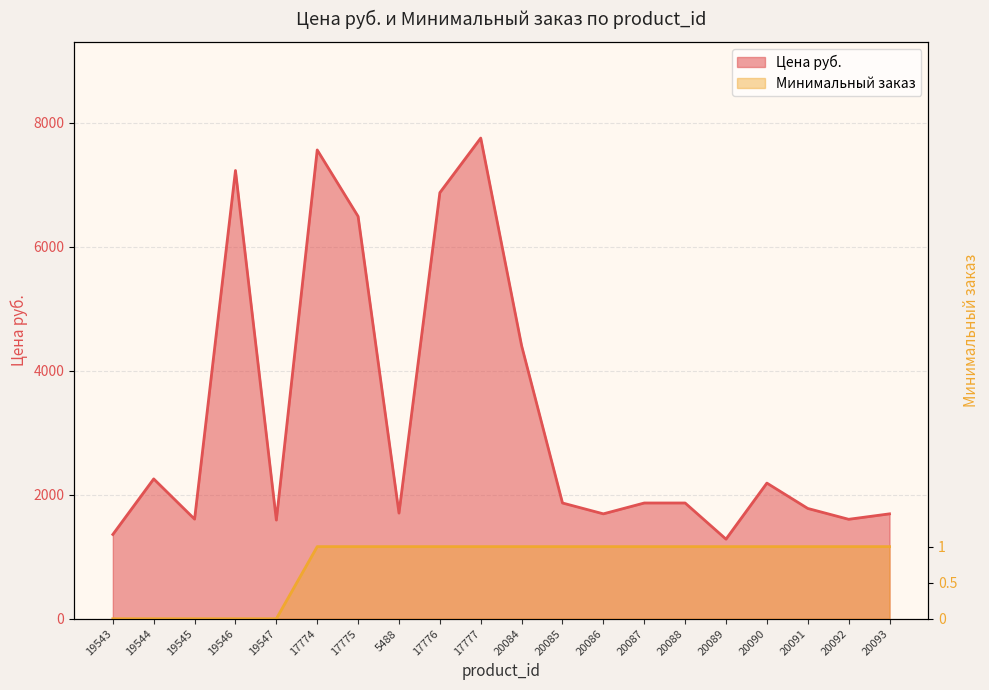

At which label does Минимальный заказ first exceed 1163?

17774